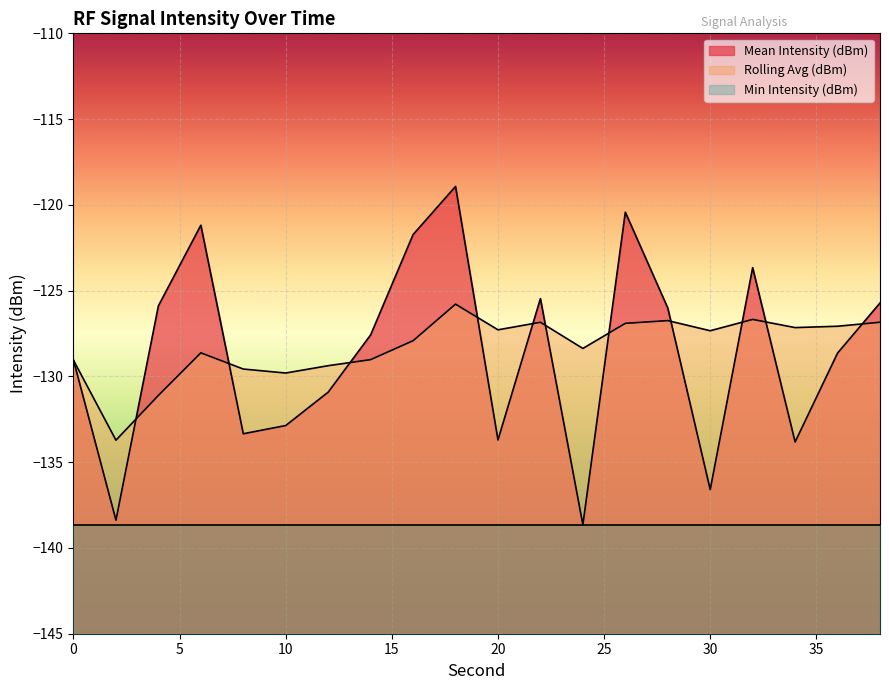

Between 14 and 20, which is larger?

14